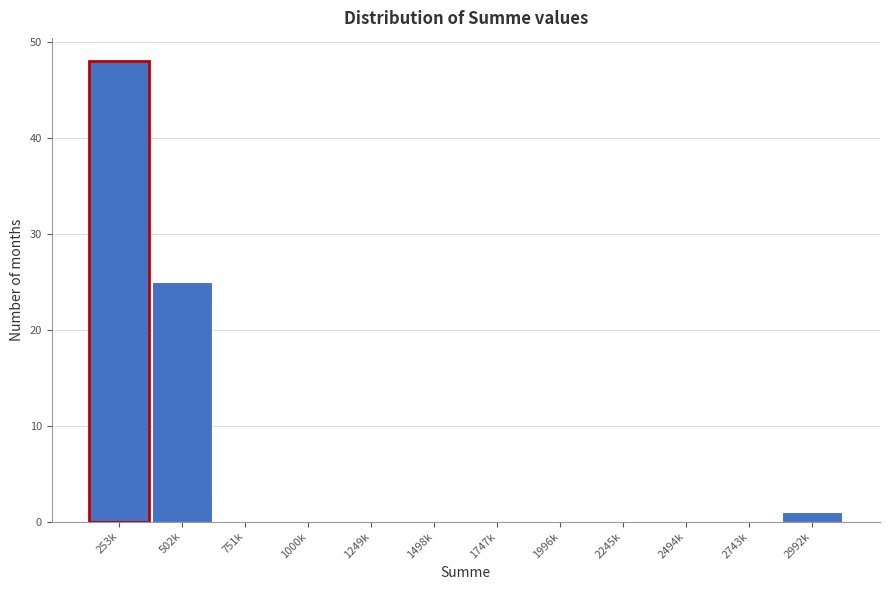

Reading left to right, transcribe all the data shown in this chart.

253k=48	502k=25	751k=0	1000k=0	1249k=0	1498k=0	1747k=0	1996k=0	2245k=0	2494k=0	2743k=0	2992k=1